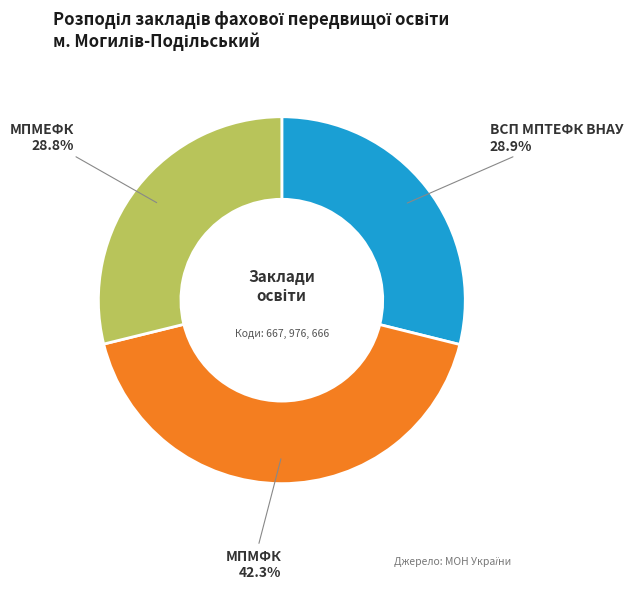

To the nearest percent, what percentage of the pie is ВСП МПТЕФК ВНАУ?

29%